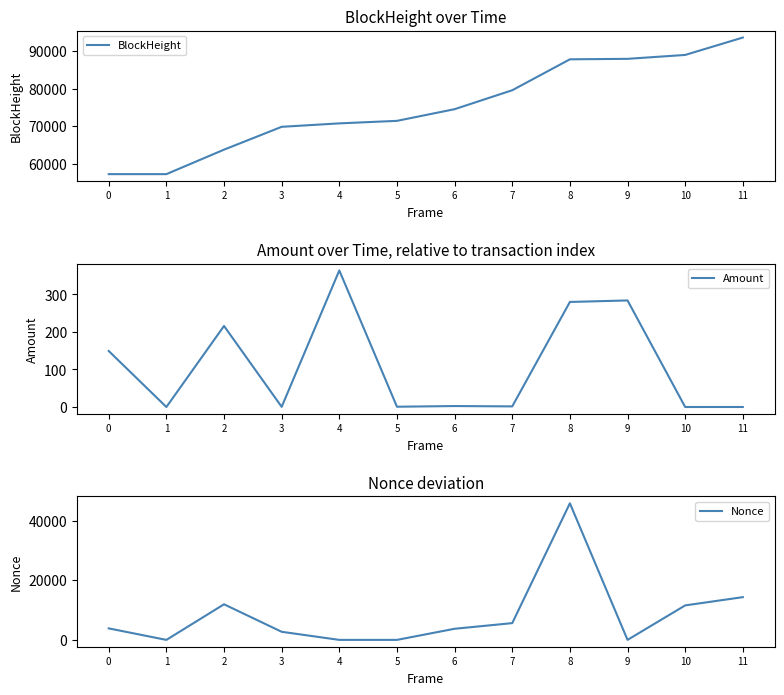

Reading left to right, list all the values displayed in this chart.

BlockHeight: 0=57357.0	1=57358.0	2=63831.0	3=69872.0	4=70781.0	5=71448.0	6=74535.0	7=79542.0	8=87721.0	9=87849.0	10=88879.0	11=93478.0
Amount: 0=149.3	1=0.0	2=216.0	3=0.5	4=364.0	5=0.8	6=2.6	7=1.7	8=280.0	9=284.0	10=0.0	11=0.0
Nonce: 0=3863.0	1=0.0	2=11965.0	3=2724.0	4=1.0	5=2.0	6=3738.0	7=5635.0	8=45900.0	9=3.0	10=11589.0	11=14365.0